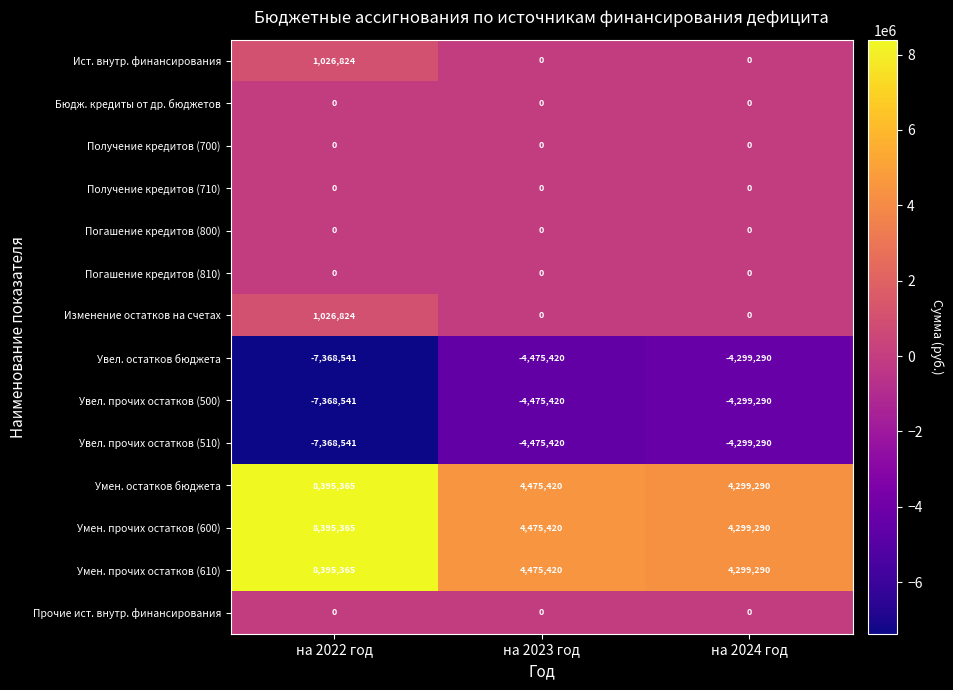

What is the difference between the highest and lowest values at на 2024 год?

8598580